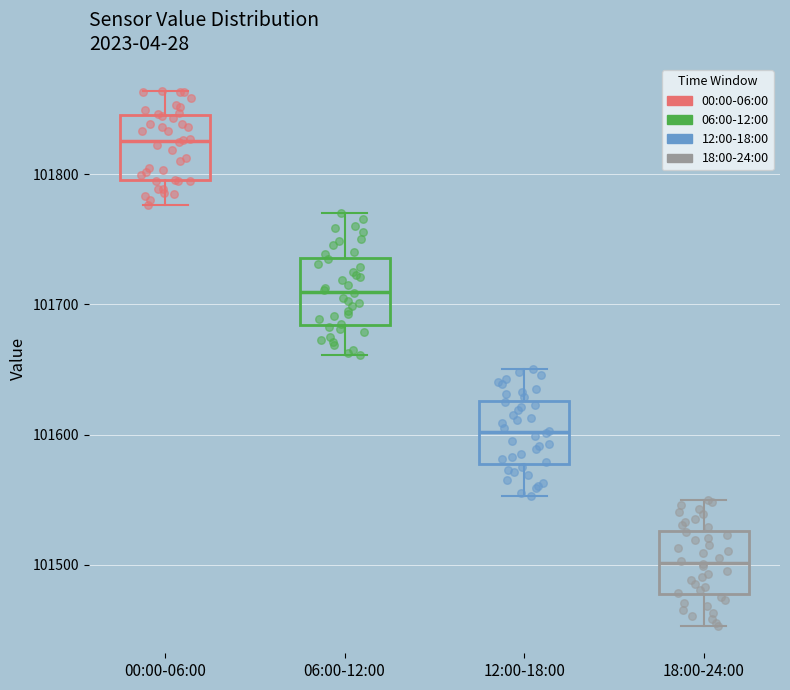

Reading left to right, transcribe this box plot: for each box, give where its median line is, the range the box spans, and where its two whiskers end, as read against the y-axis. The values are not printed on the chart, so give them approximately, as read against the axis.

00:00-06:00: median 101830, box 101800 to 101850, whiskers 101780 to 101860
06:00-12:00: median 101710, box 101680 to 101740, whiskers 101660 to 101770
12:00-18:00: median 101600, box 101580 to 101630, whiskers 101550 to 101650
18:00-24:00: median 101500, box 101480 to 101530, whiskers 101450 to 101550